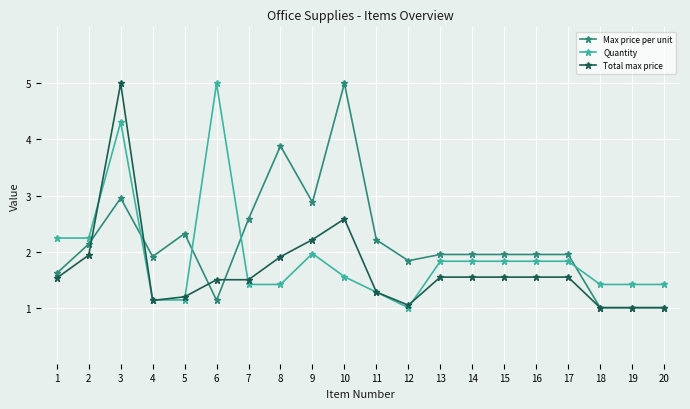

Is it true that Quantity equals 2.5 at 19?

False